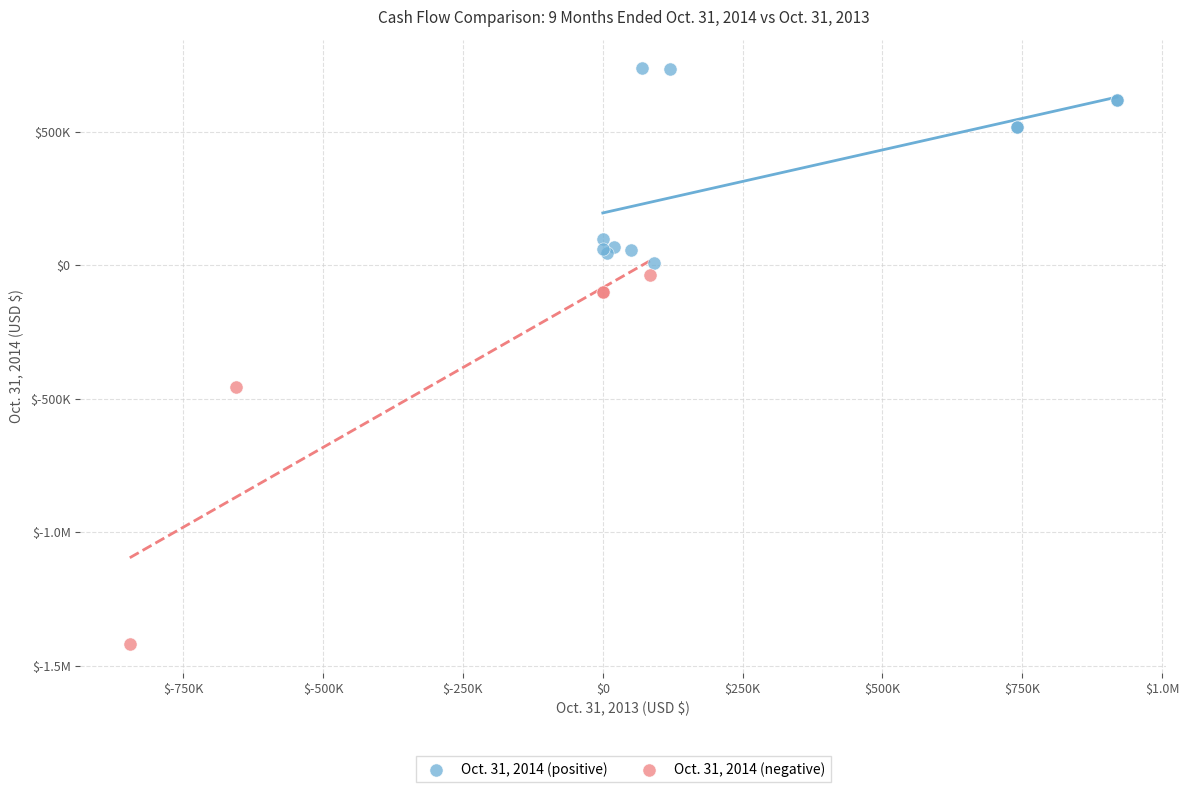

What are all the series names shown in the legend?

Oct. 31, 2014 (positive), Oct. 31, 2014 (negative)